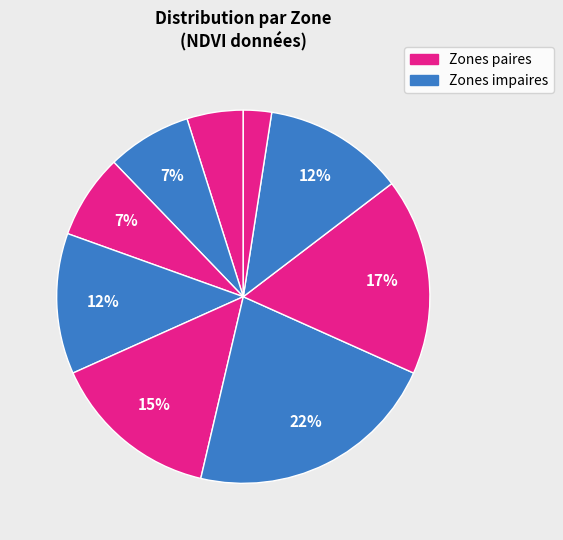

Rank the categories by value from highest to lowest.

5, 6, 8, 9, 0, 3, 4, 7, 1, 2